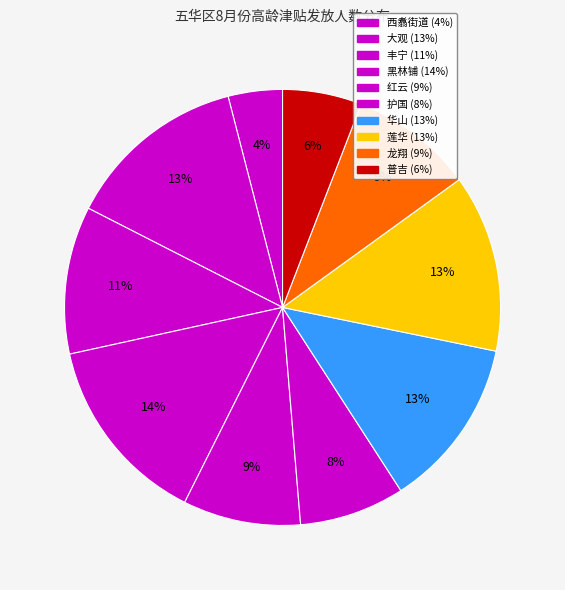

Approximately how many times larger is the value at 华山 compared to 龙翔?

1.4